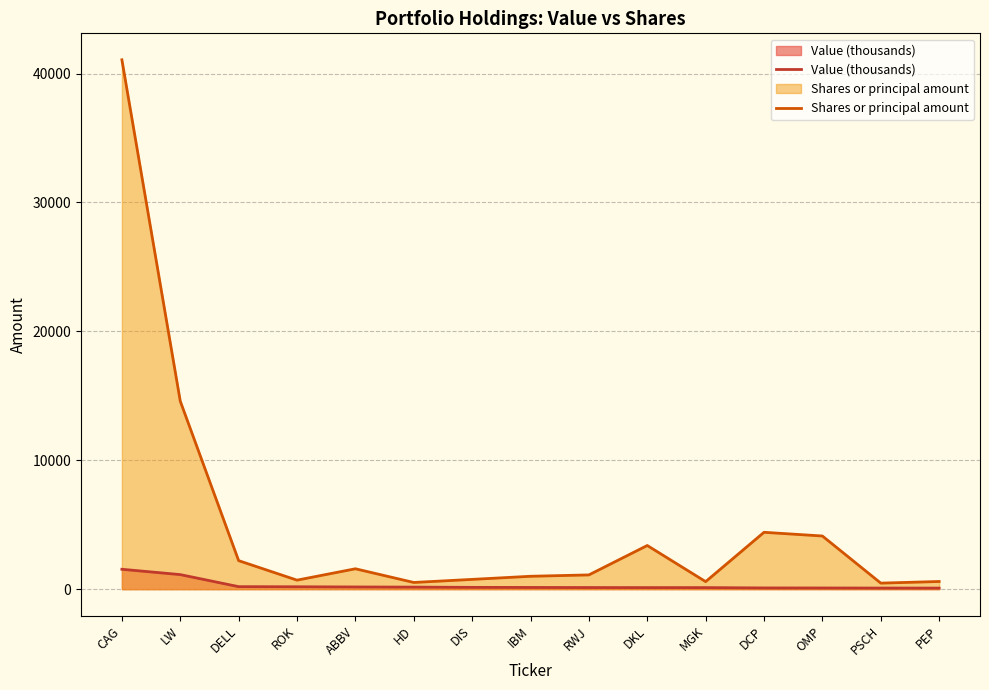

How many categories are shown in the chart?

15